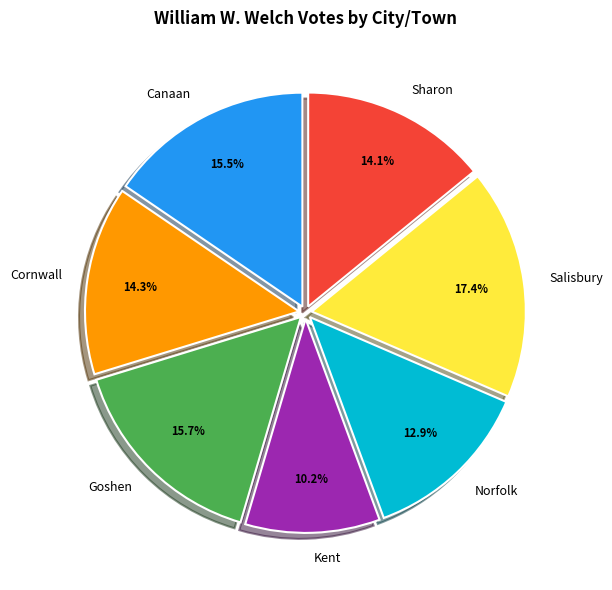

Count the number of slices in the pie.

7